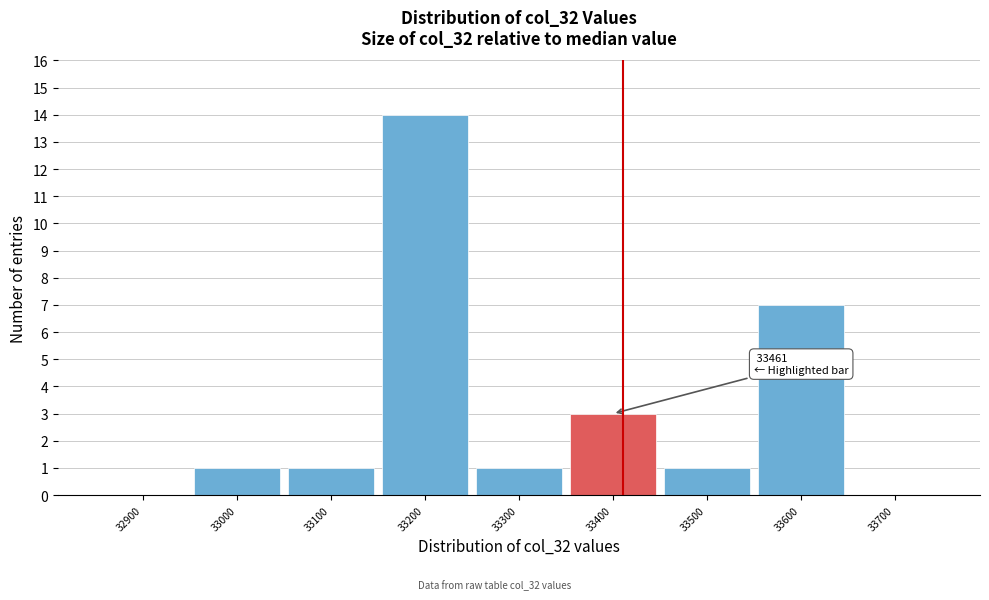

Reading left to right, extract all data points from this chart.

32900=0	33000=1	33100=1	33200=14	33300=1	33400=3	33500=1	33600=7	33700=0